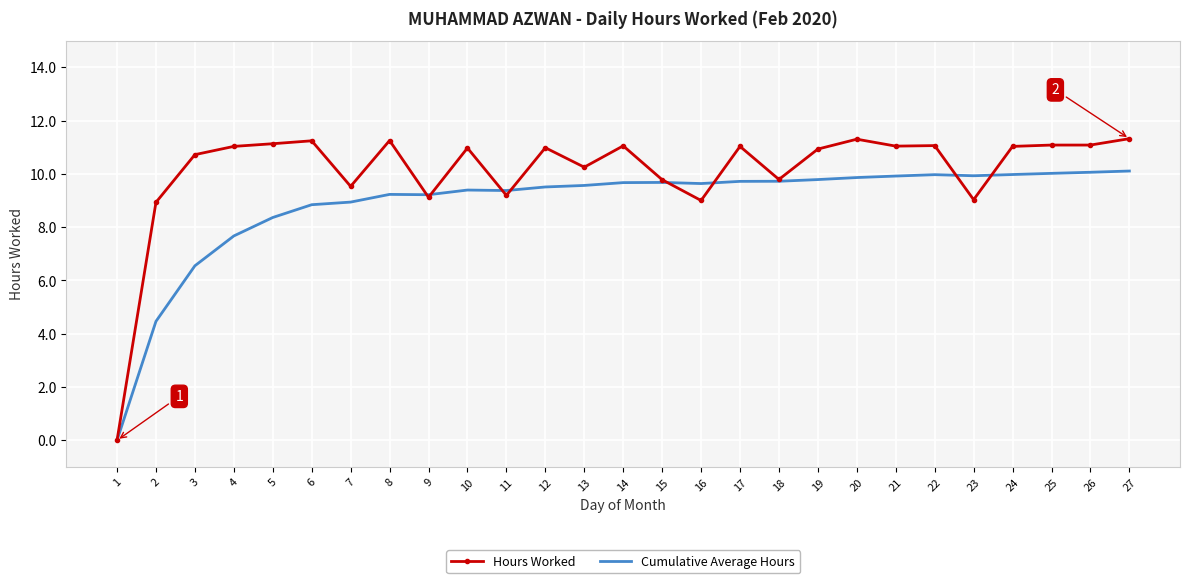

What is the maximum value shown in the chart?

11.3